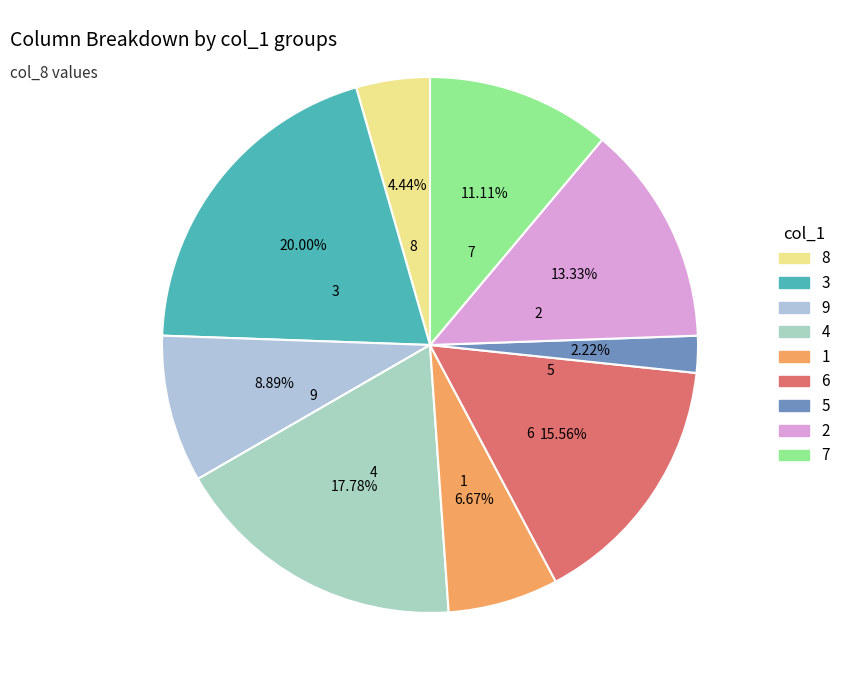

Approximately how many times larger is the value at 4 compared to 7?

1.6